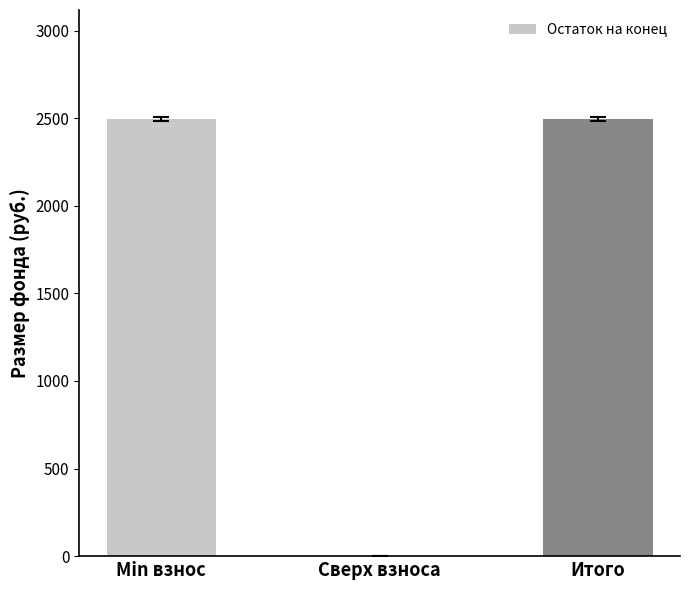

Read the value at Итого.

2494.1